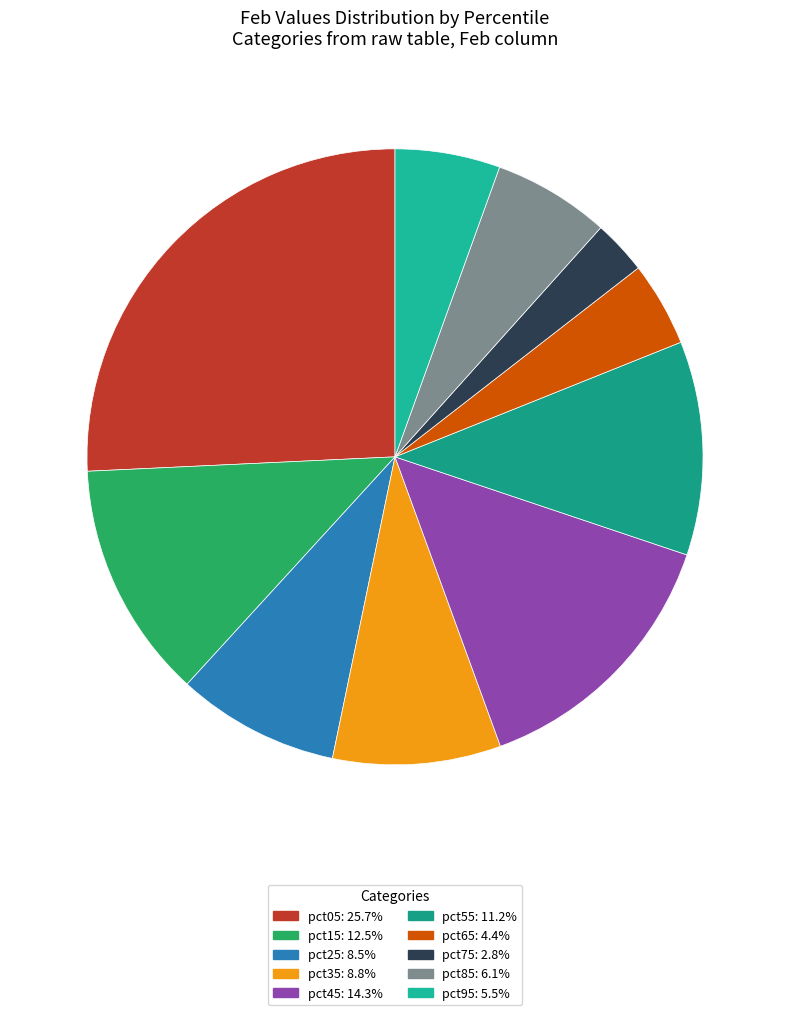

Which slice is the smallest?

pct75